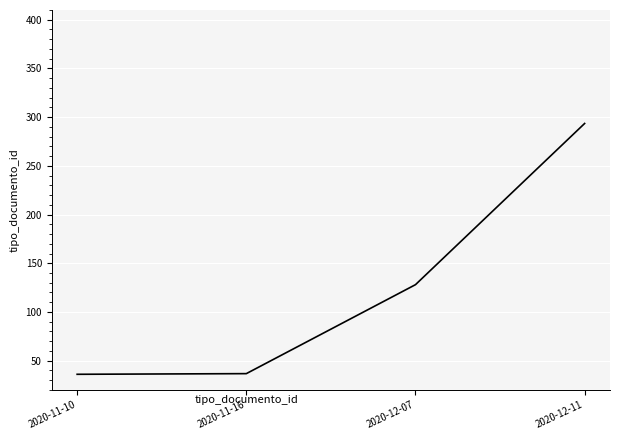

True or false: there are more than 0 points higher than both neighbors.

False